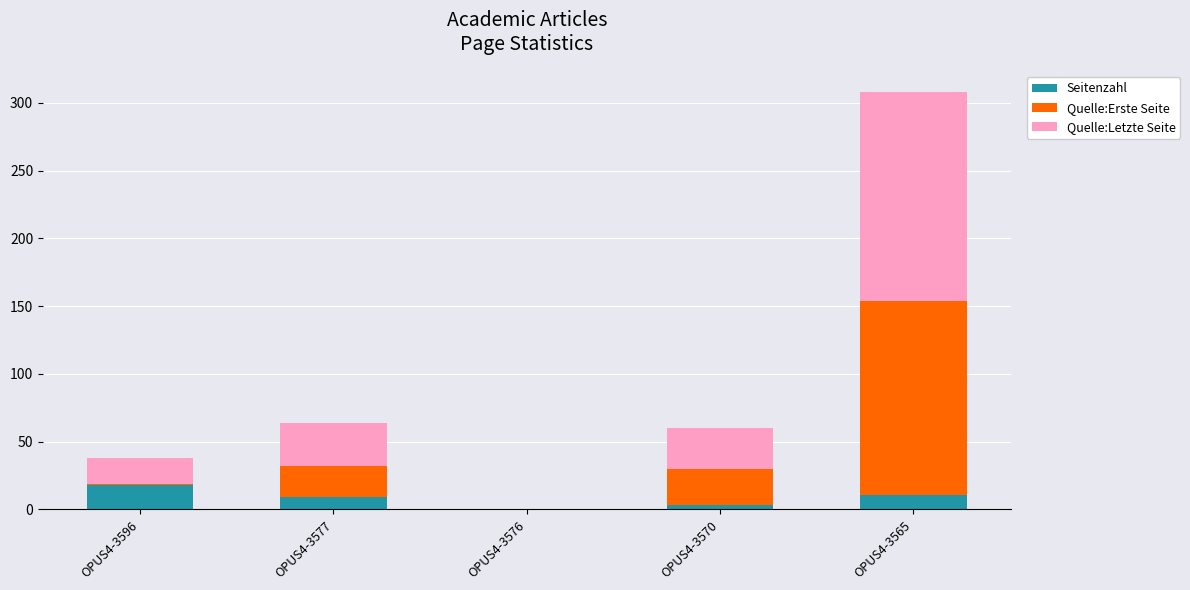

Reading right to left, list the values for the Seitenzahl series.

OPUS4-3565=11	OPUS4-3570=3	OPUS4-3576=0	OPUS4-3577=9	OPUS4-3596=18